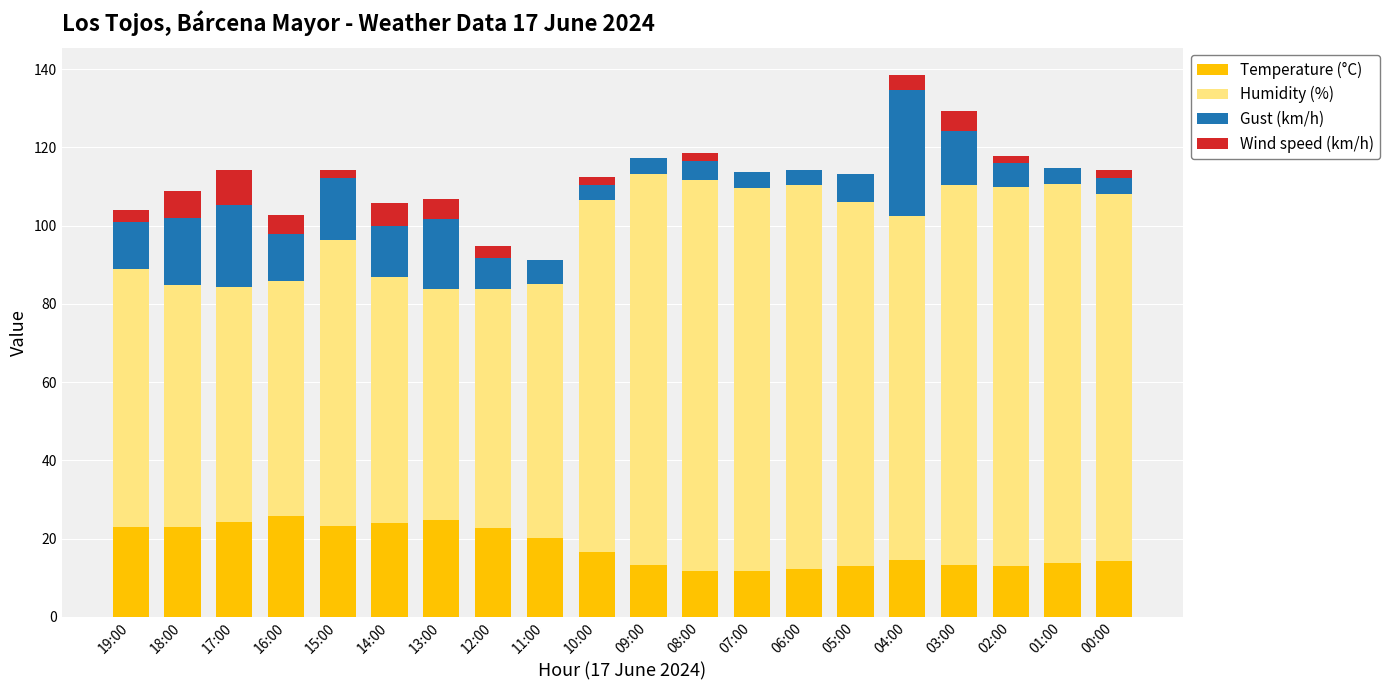

What is the maximum value for Temperature (°C)?

25.8